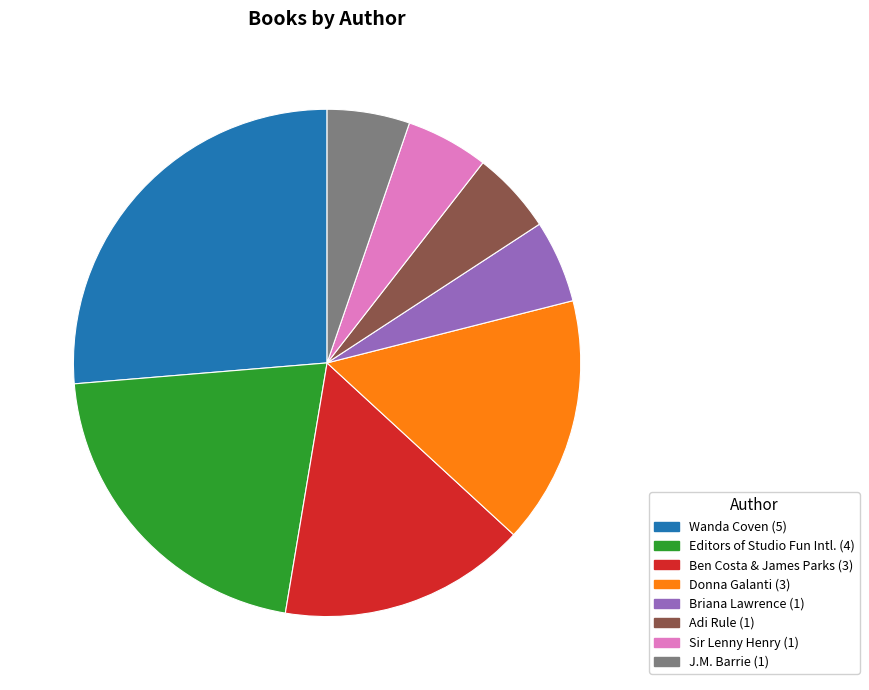

Is there a majority slice in this chart?

No